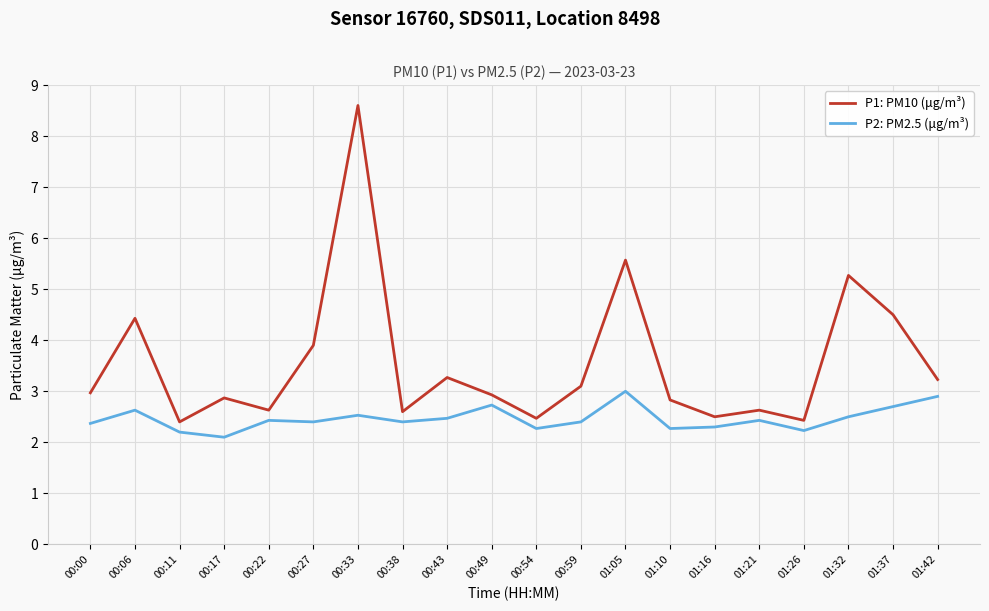

How many series are shown in this chart?

2